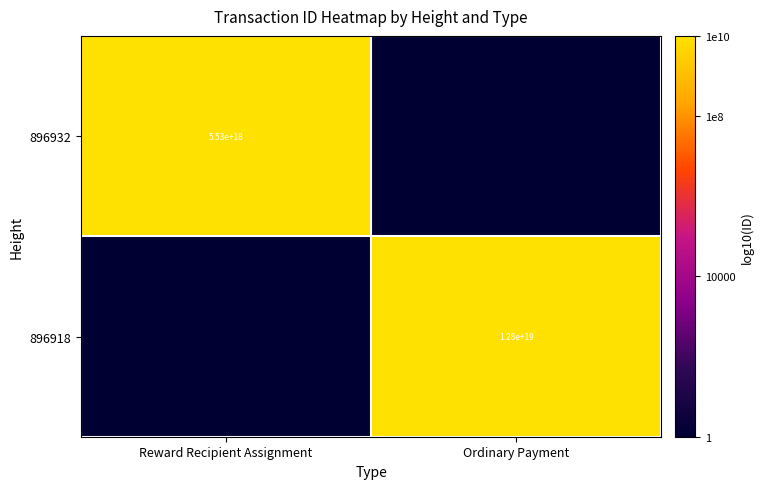

The 896918 series shows 19947005955965313024 at Ordinary Payment. True or false?

False